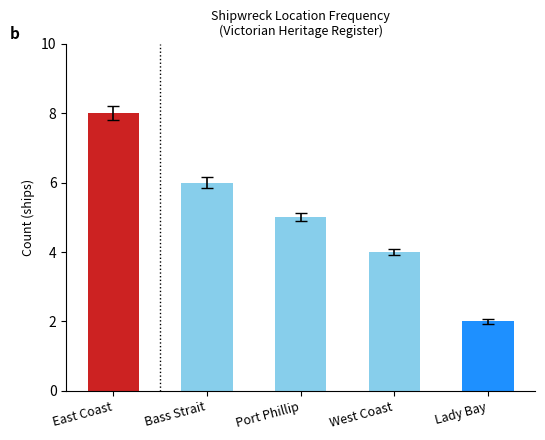

List the labels in order of value, largest first.

East Coast, Bass Strait, Port Phillip, West Coast, Lady Bay